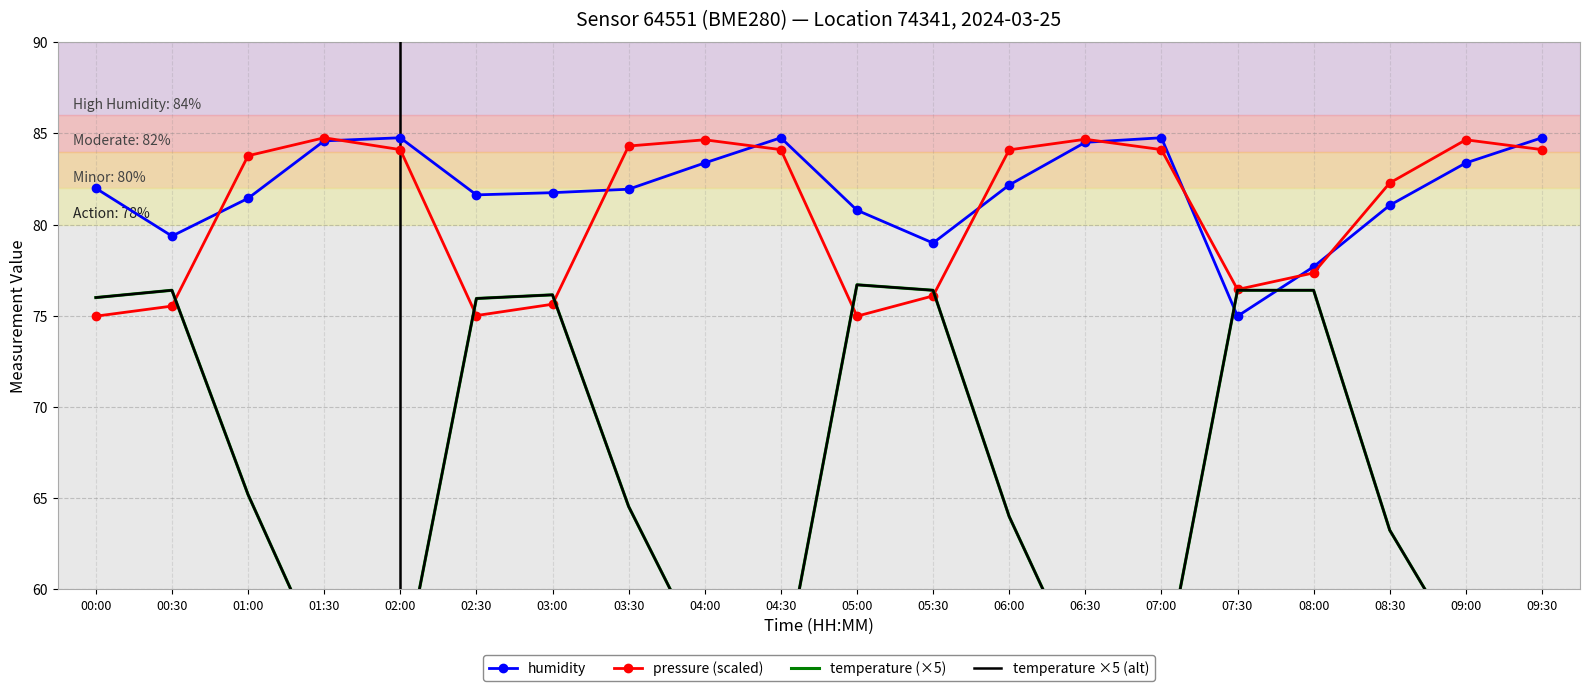

The humidity series shows 118.6 at 03:30. True or false?

False